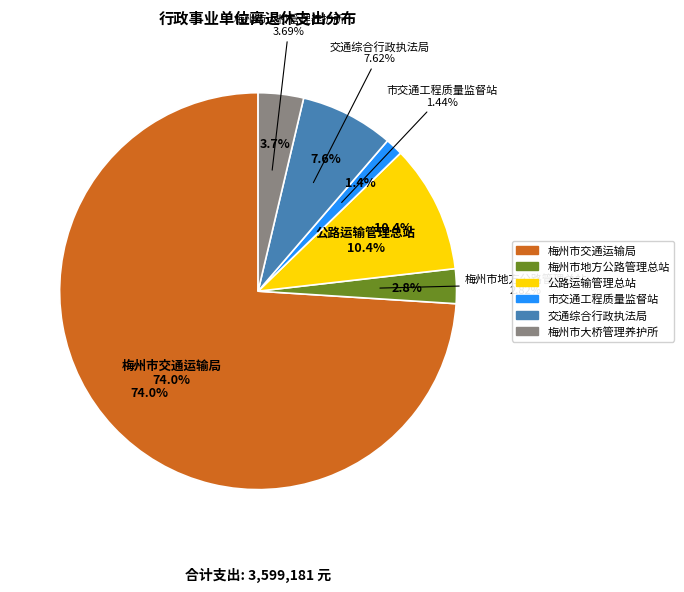

How many slices are in this pie chart?

6